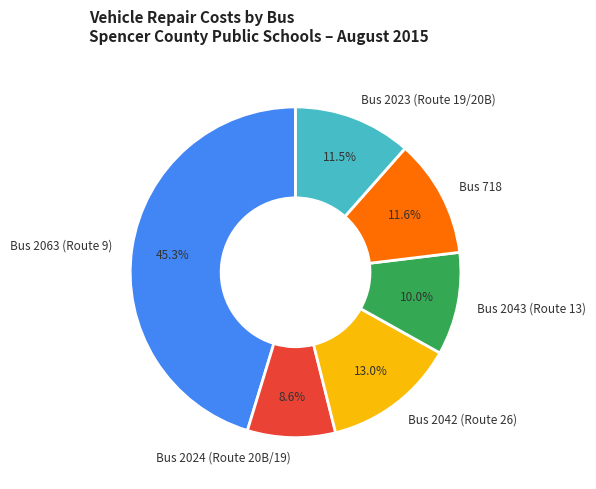

How many segments does this pie chart have?

6